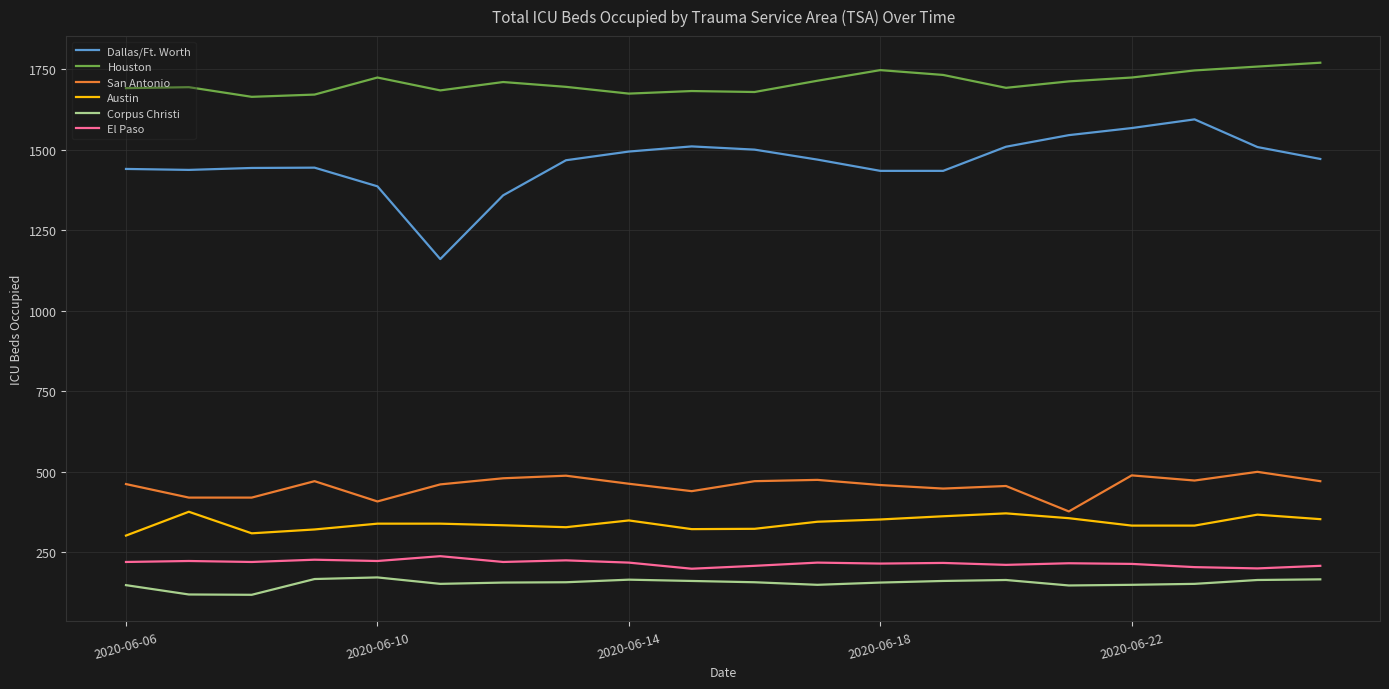

Which series has the largest total across all categories?

Houston